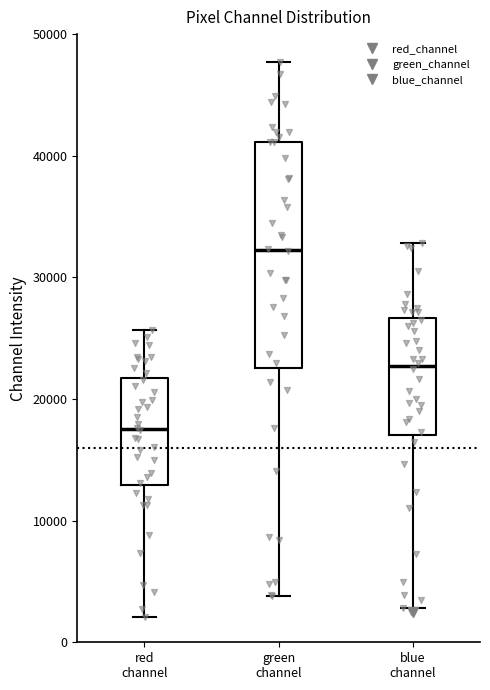

Comparing the boxes themselves (not the whiskers), which one is the tallest?

green channel